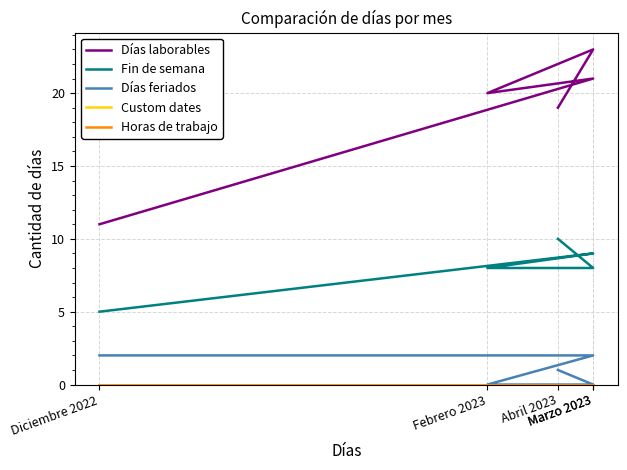

Which series has the widest spread of values?

Días laborables